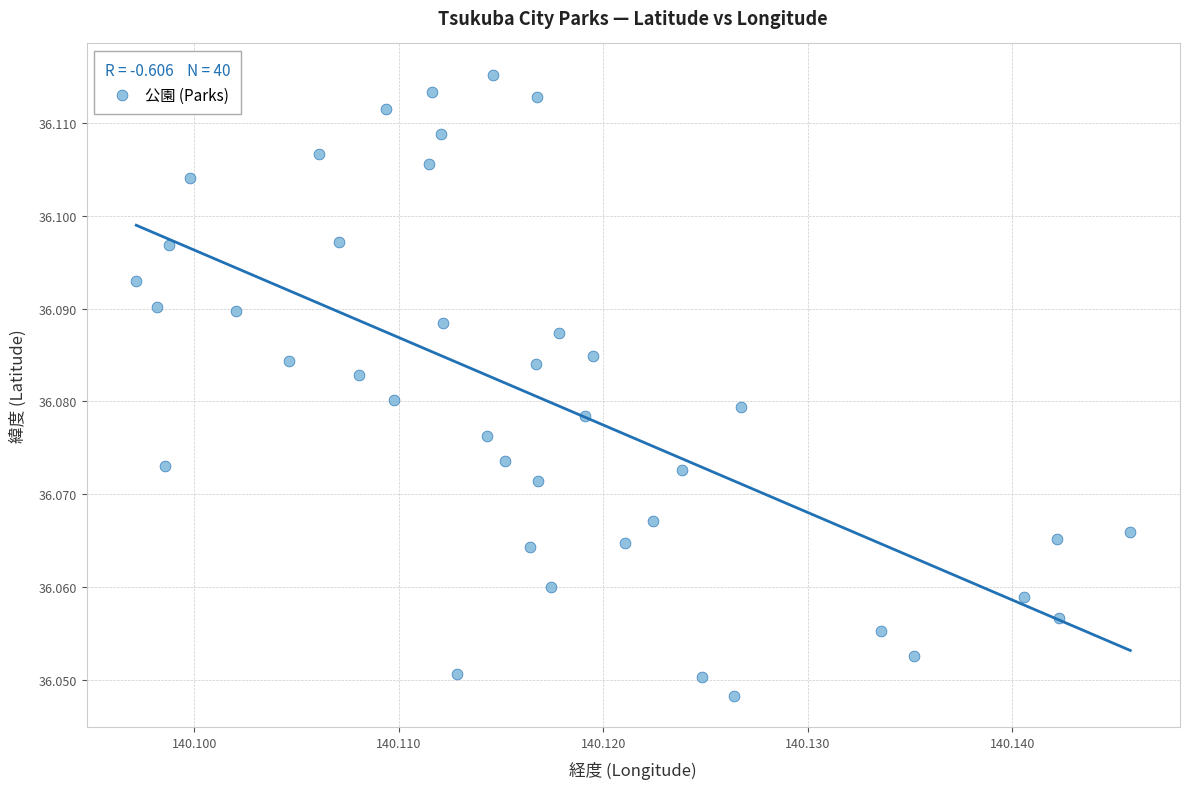

Count the number of points in this scatter plot.

40